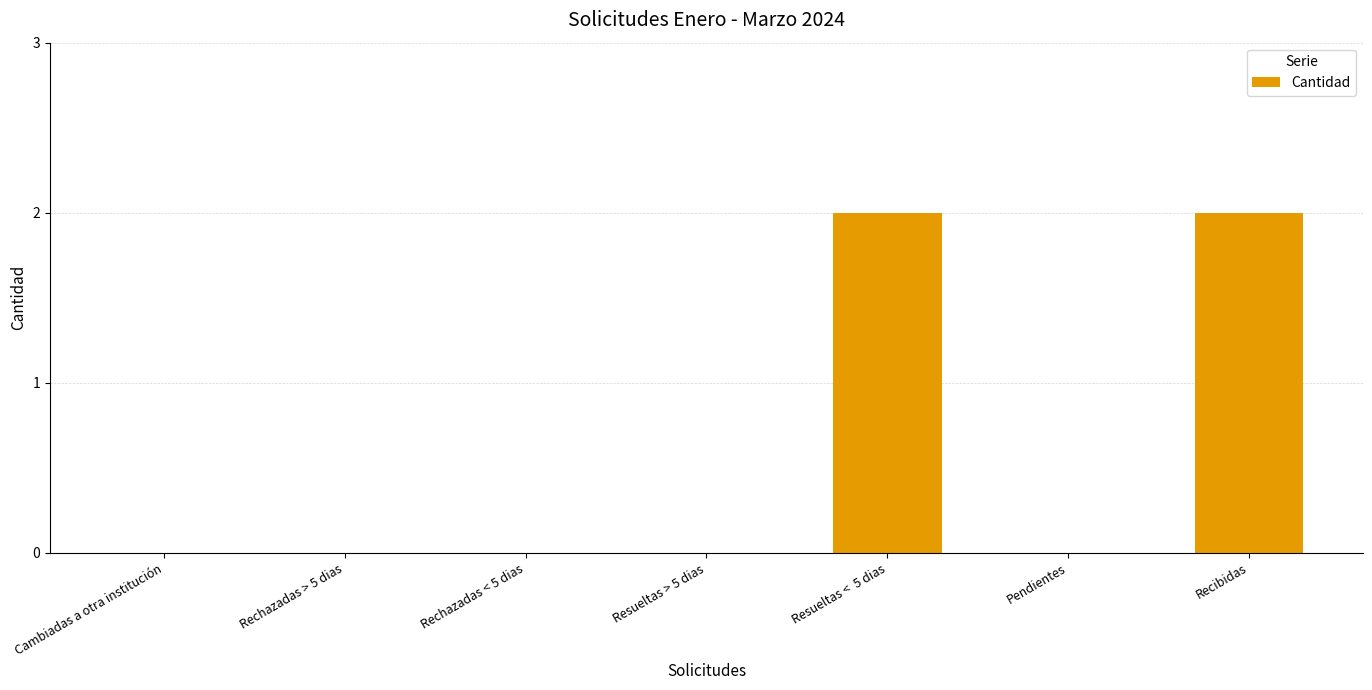

Count the values in the range 0 to 2.

7